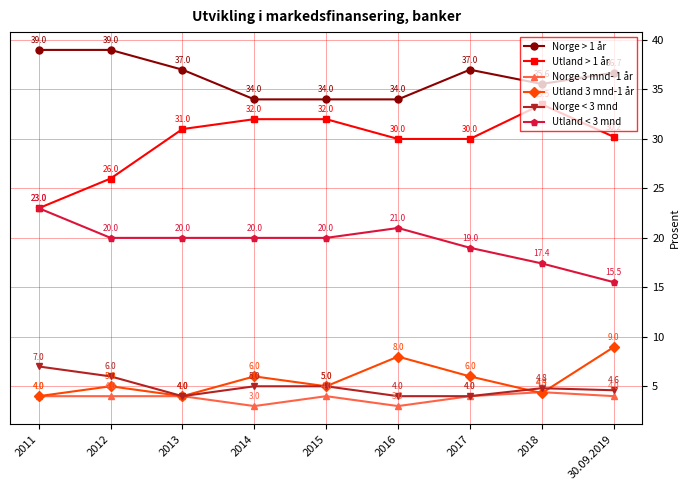

True or false: Norge < 3 mnd has a value of 4.0 at 2017.

True